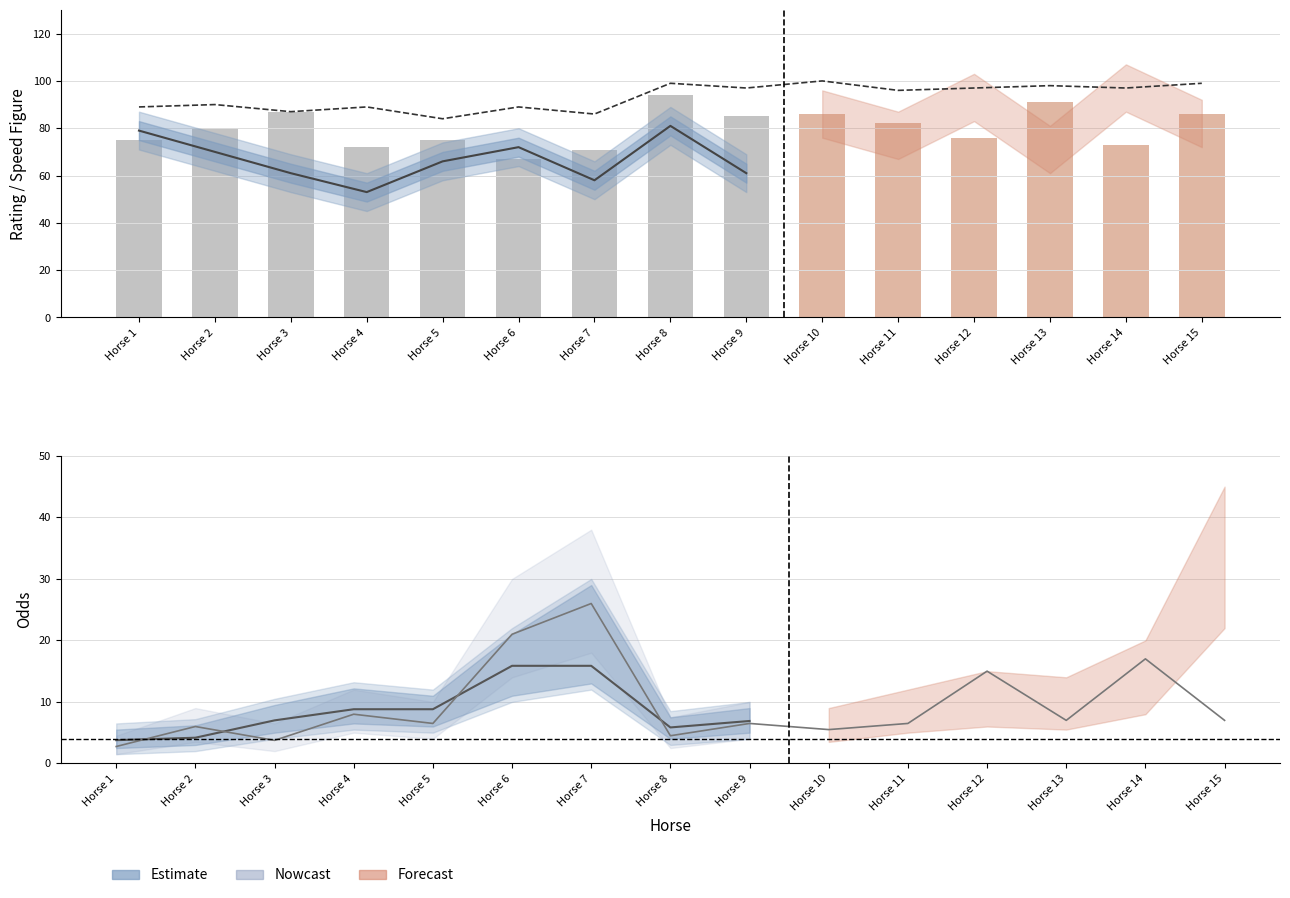

Count the number of categories in the chart.

15